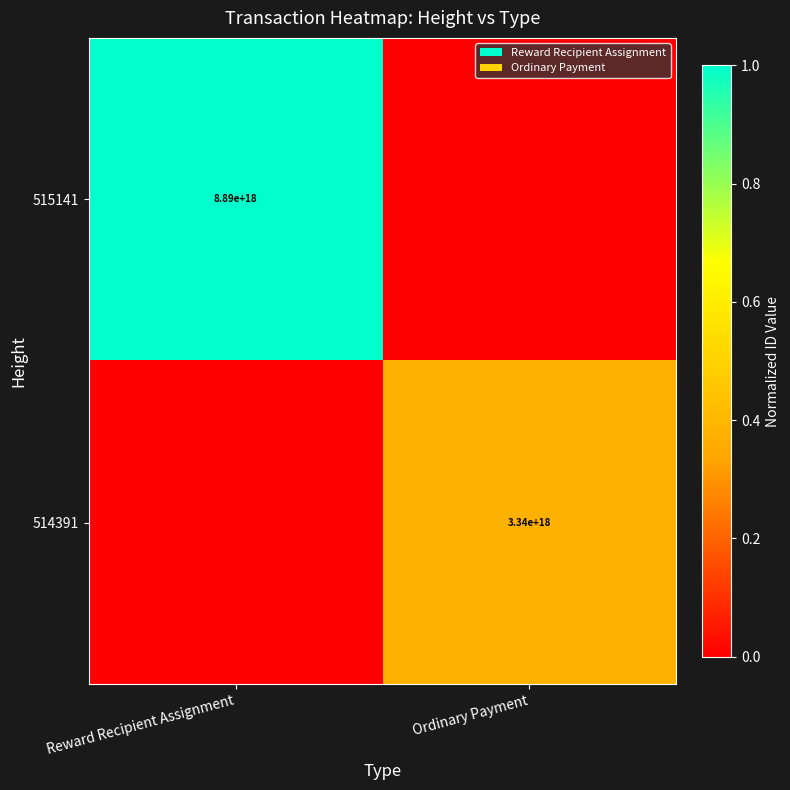

The value of 514391 at Ordinary Payment is 1202681575200342272. True or false?

False